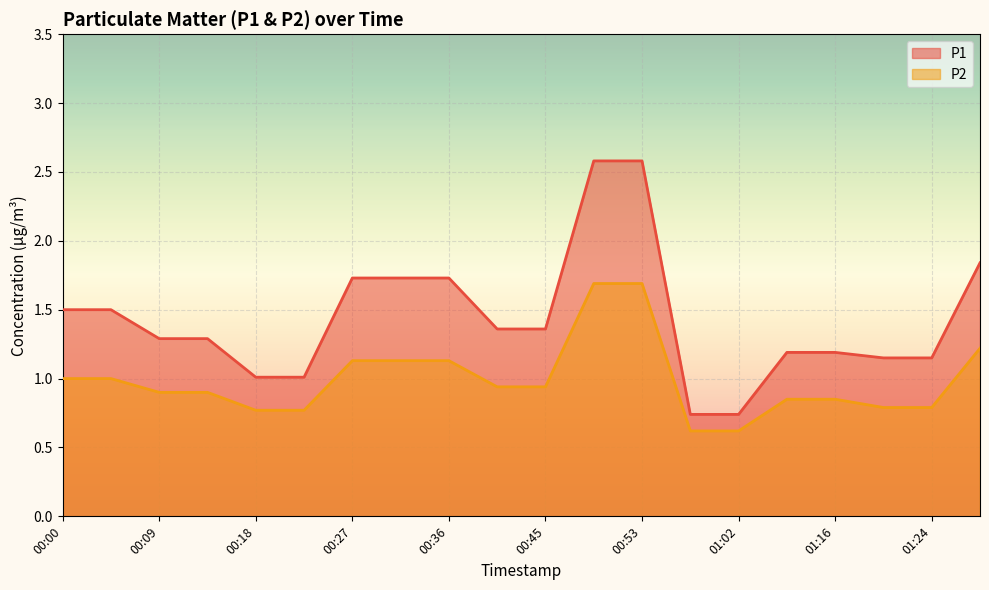

What is the maximum value shown in the chart?

2.6